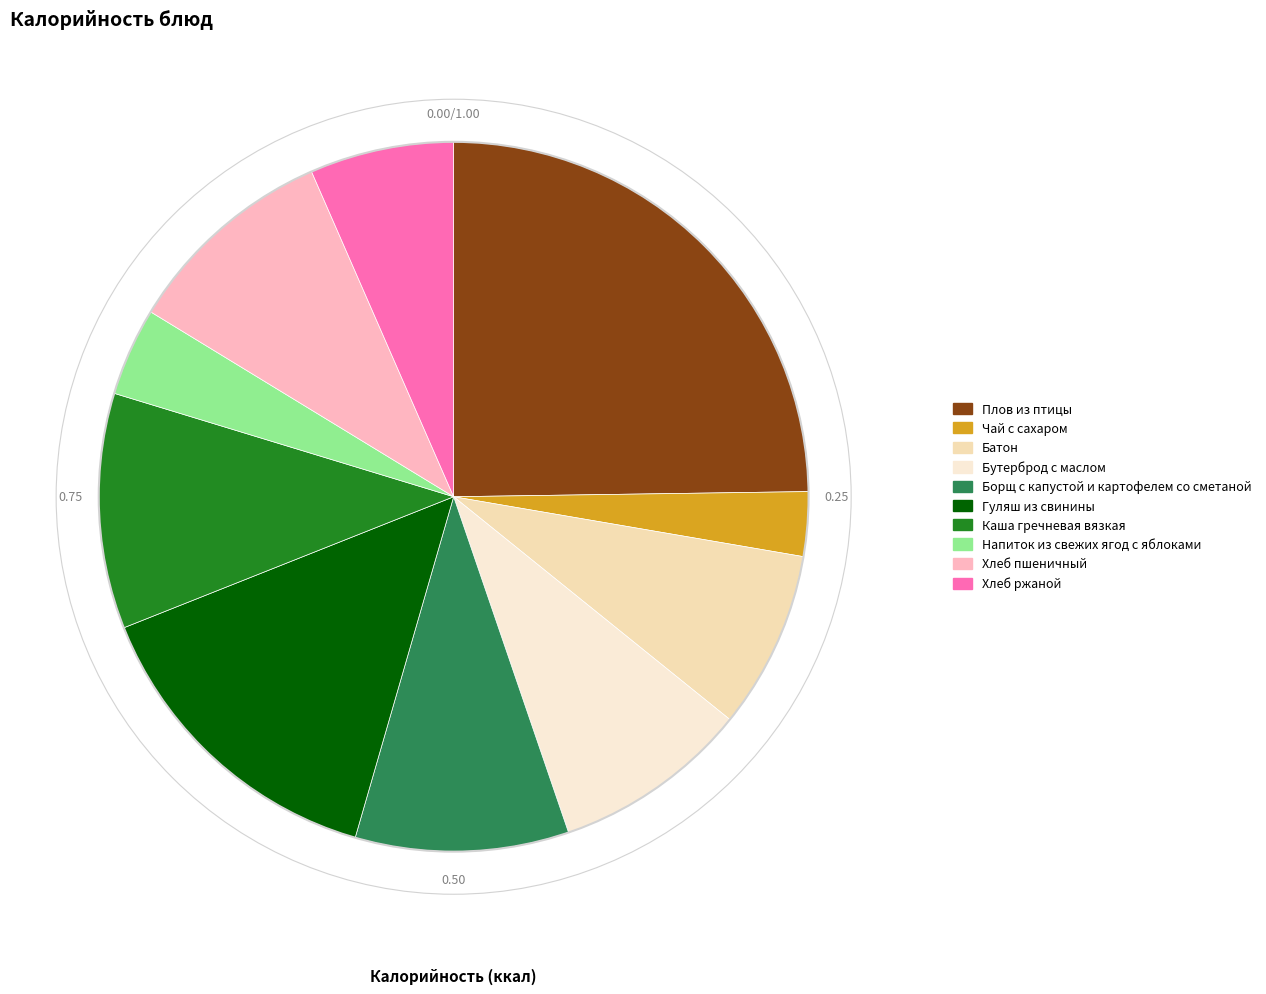

Is there any slice that represents more than half of the pie?

No